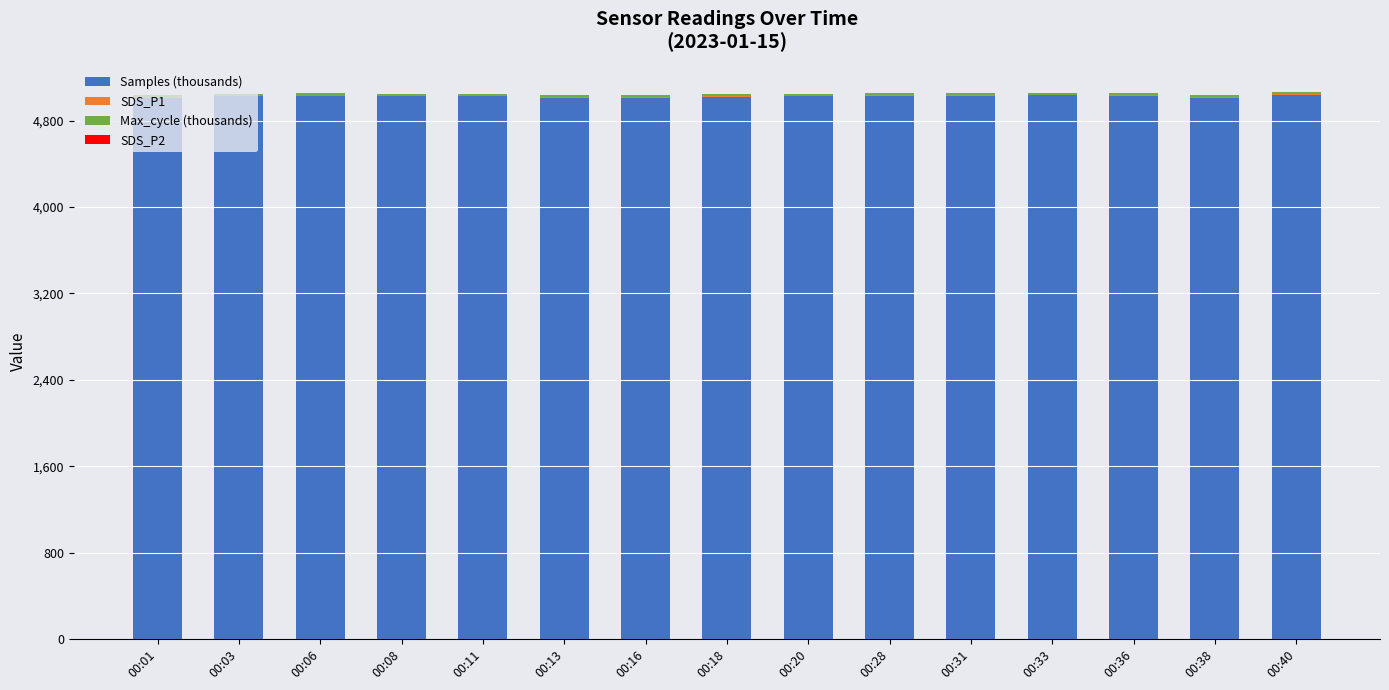

The Samples (thousands) series shows 2040.6 at 00:11. True or false?

False